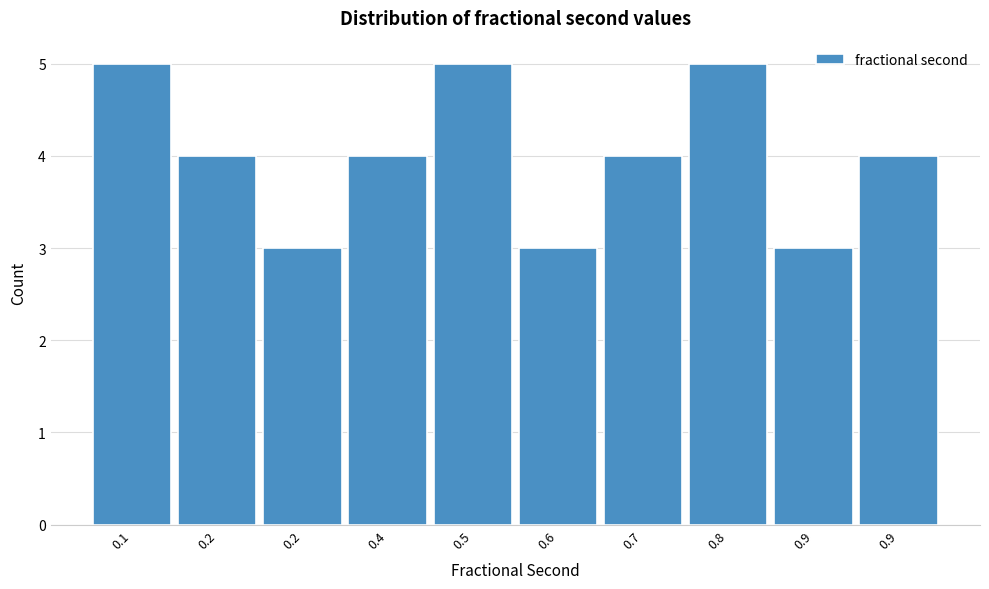

Count the number of data series in this chart.

1